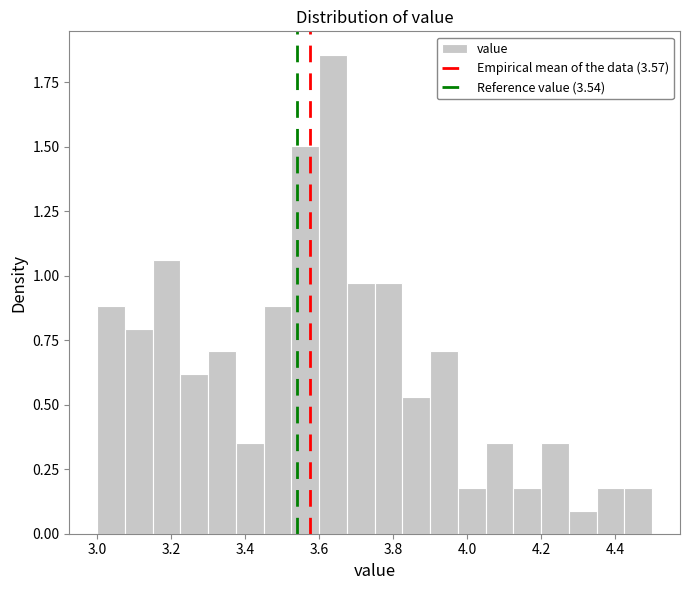

Around what value on the x-axis is the tallest bar? Give the approximate position of its centre, as read against the axis.

3.64